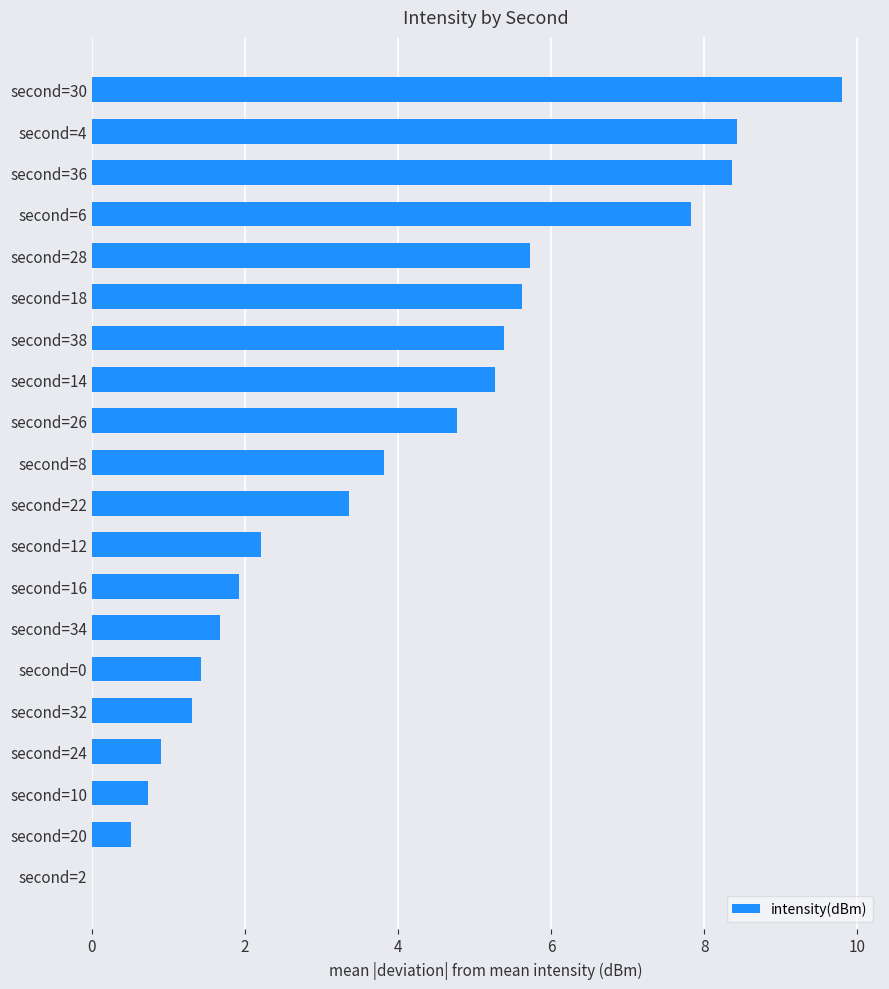

What is the sum of all values?

79.1